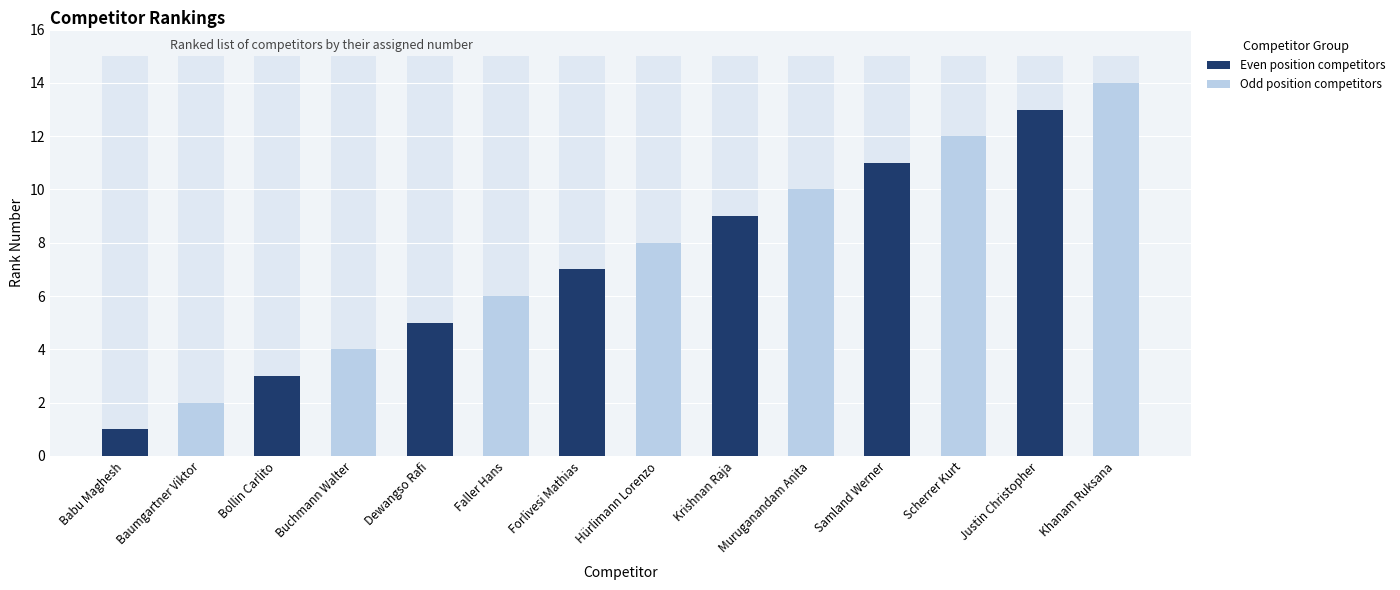

What is the highest value of the Background series?

15